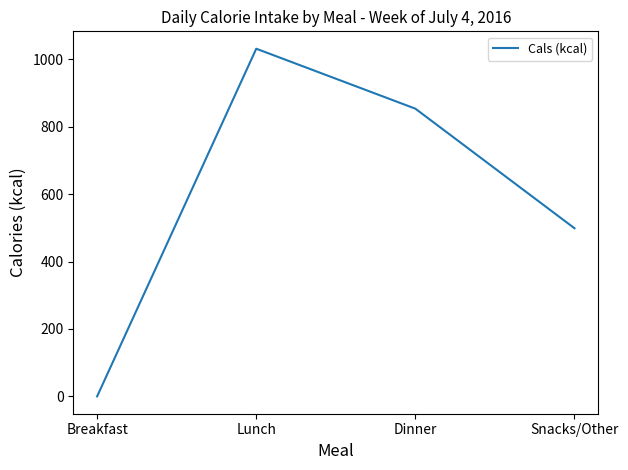

List the labels in order of value, largest first.

Lunch, Dinner, Snacks/Other, Breakfast